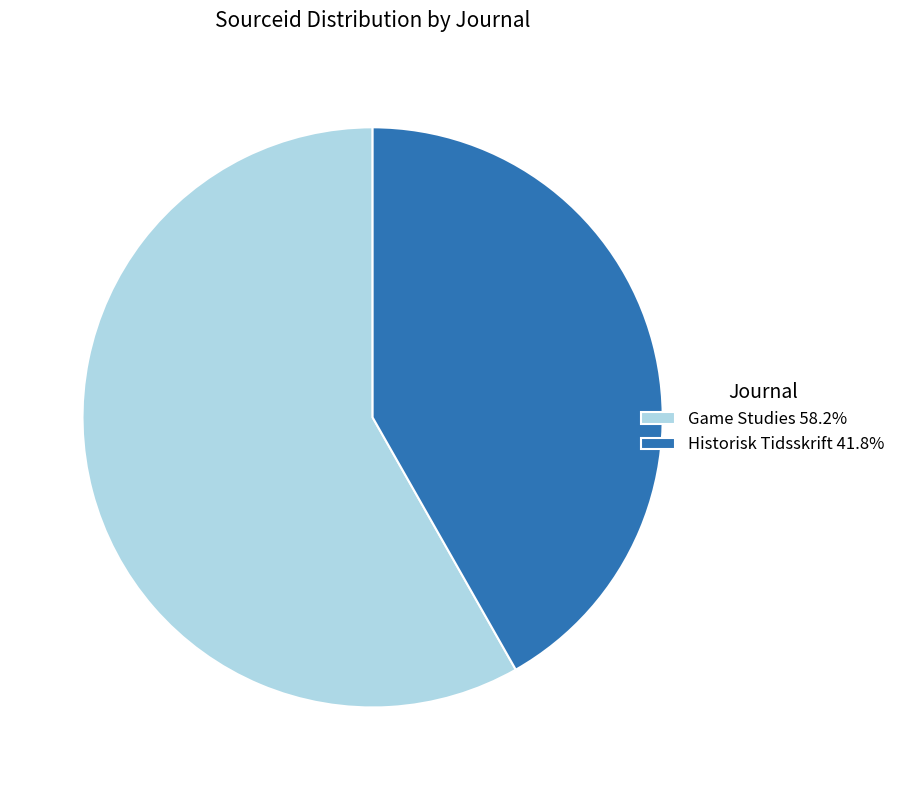

Count the number of slices in the pie.

2